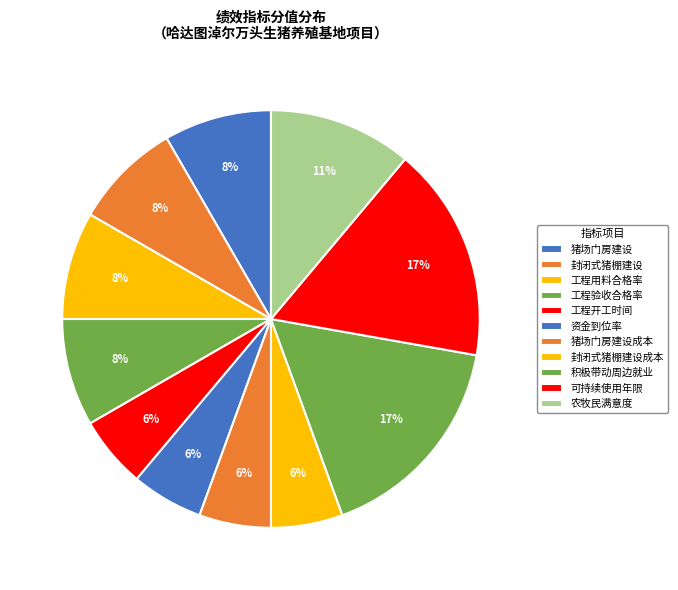

Count the number of slices in the pie.

11